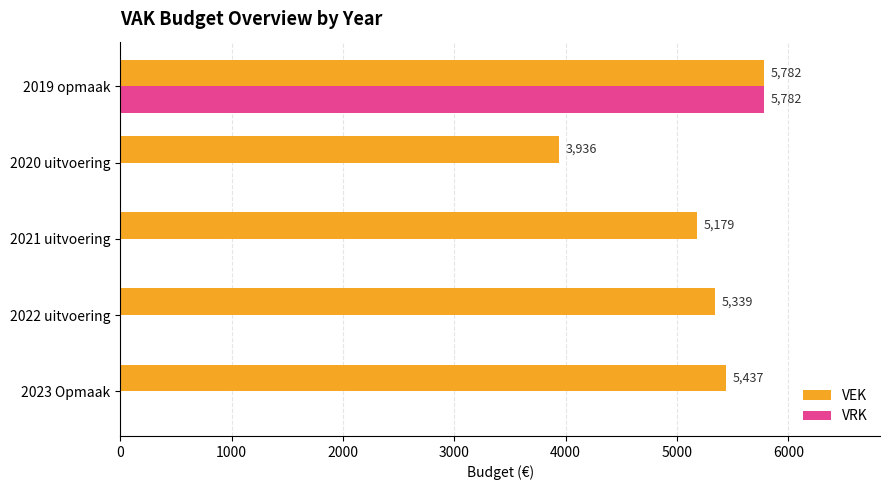

What are all the series names shown in the legend?

VEK, VRK